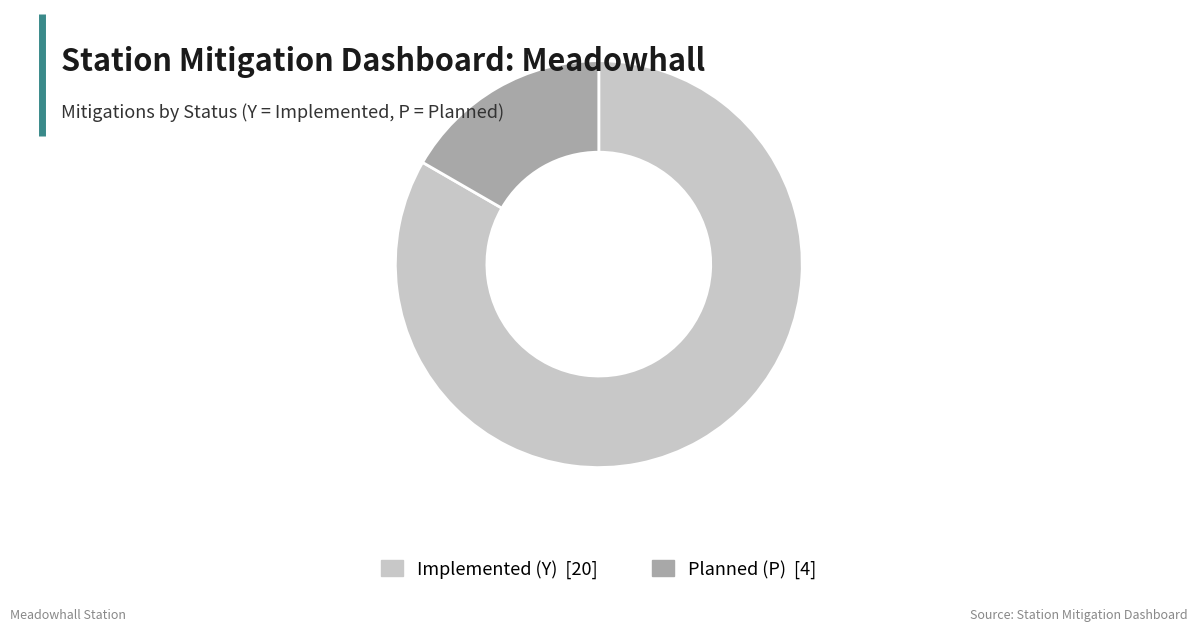

The Implemented (Y) slice represents 83% of the pie. True or false?

True